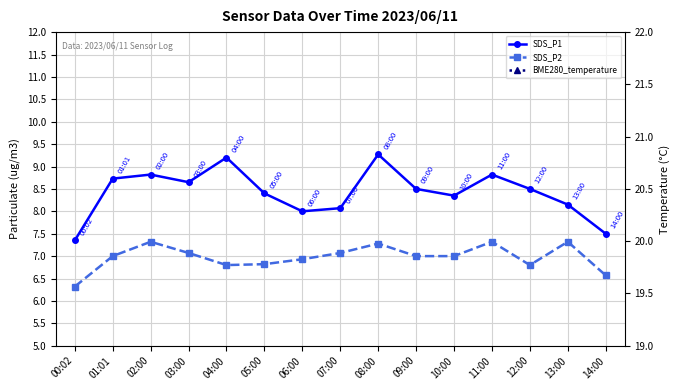

Which has a higher value, 14:00 or 03:00?

03:00